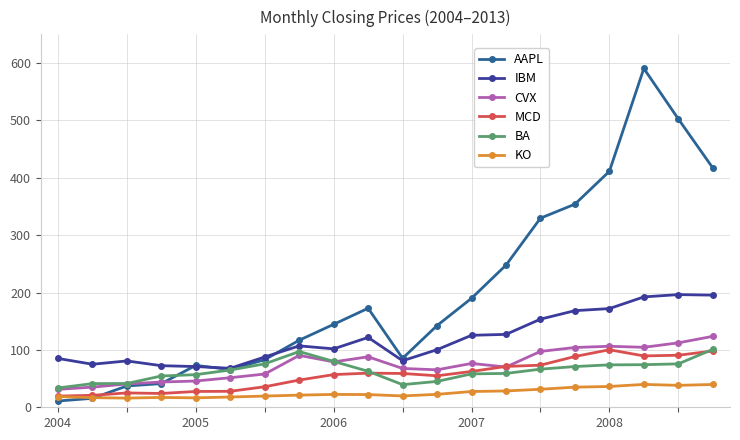

True or false: KO has more than 2 points higher than both neighbors.

True